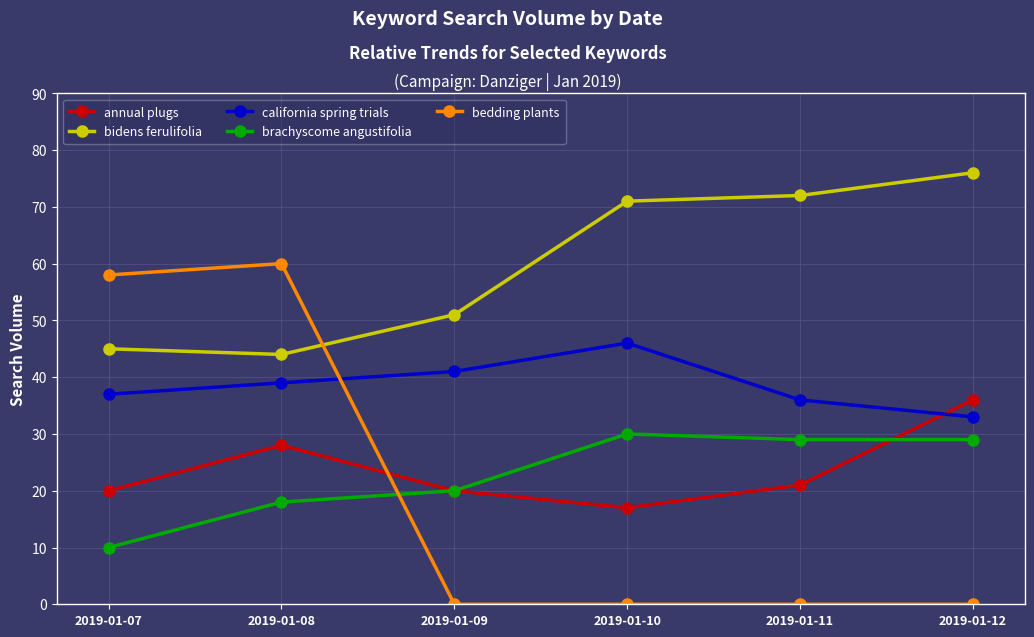

List the series in order of their peak value, lowest first.

brachyscome angustifolia, annual plugs, california spring trials, bedding plants, bidens ferulifolia